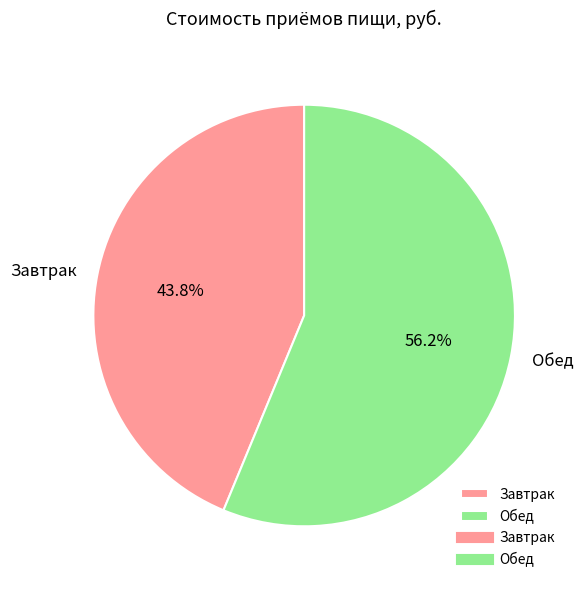

Which has a higher value, Завтрак or Обед?

Обед